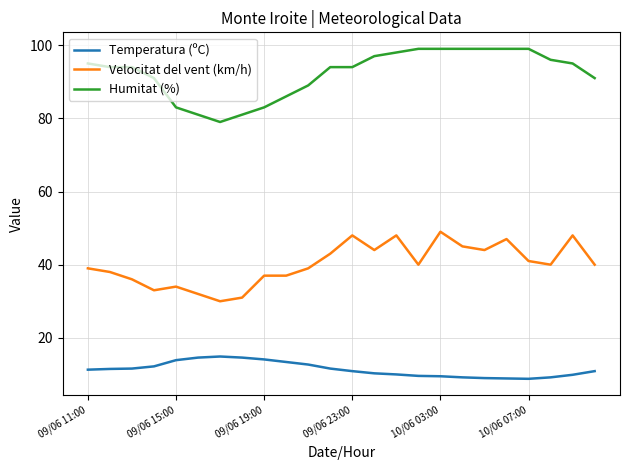

Rank the series by their maximum value, from lowest to highest.

Temperatura (ºC), Velocitat del vent (km/h), Humitat (%)